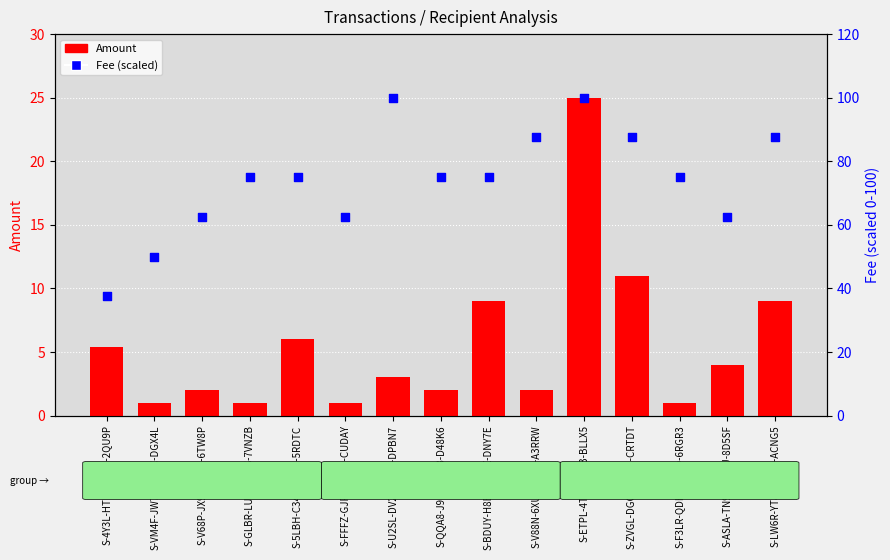

Which series has the widest spread of Y values?

Fee (scaled)